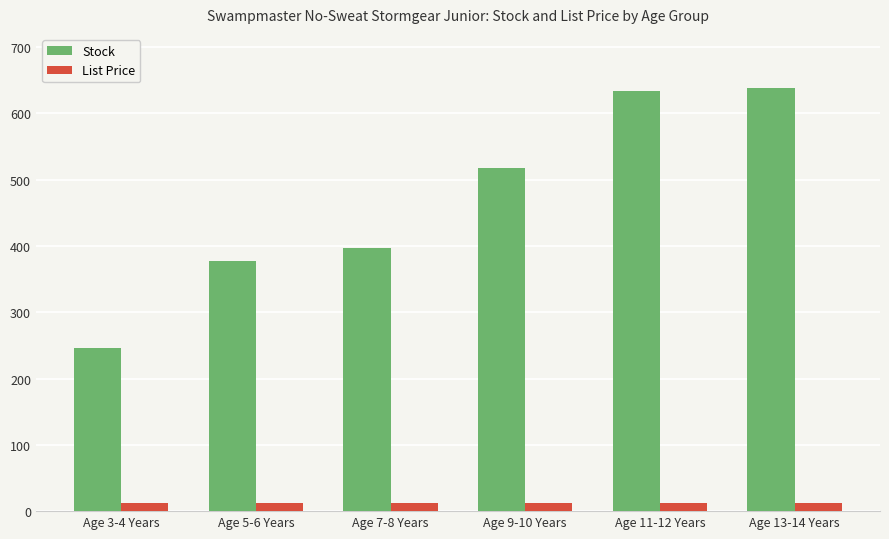

What is the difference between the second highest and second lowest values in the Stock series?

257.0